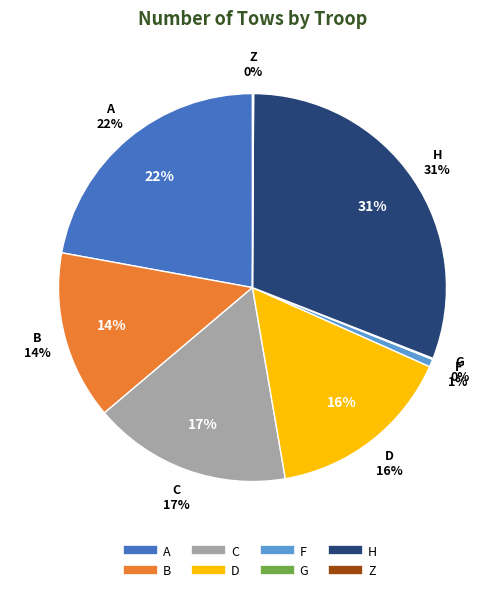

What is the total percentage of A and F?

22.8%